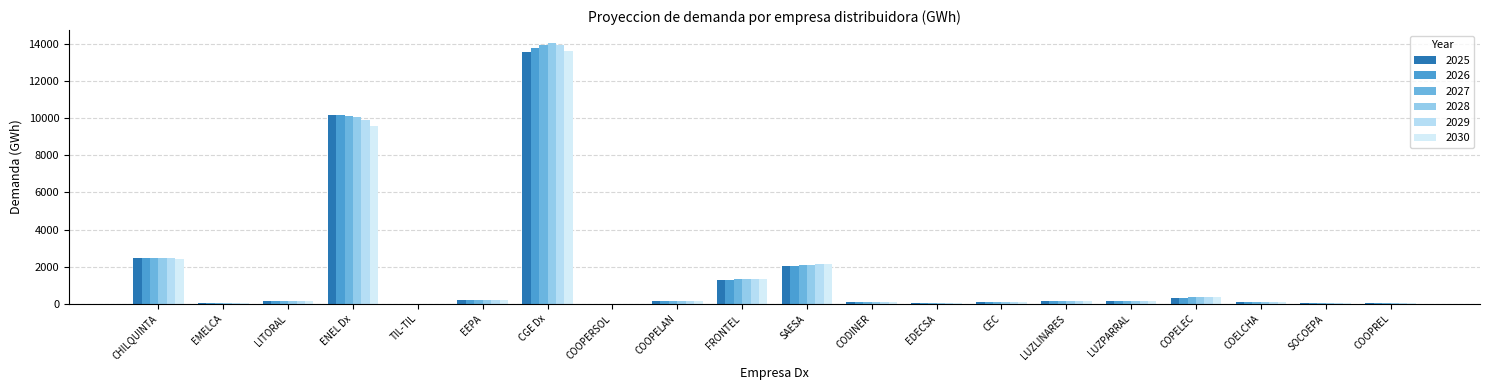

What is the maximum value for 2029?

13938.0